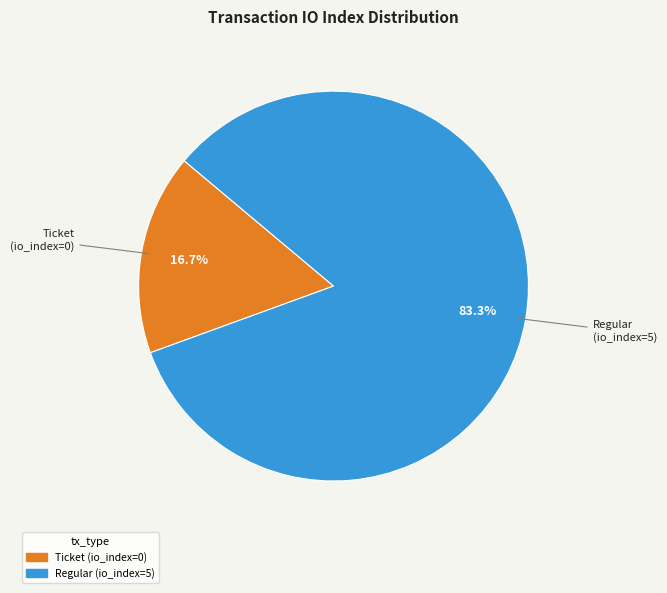

Which category has the smallest portion of the pie?

Ticket